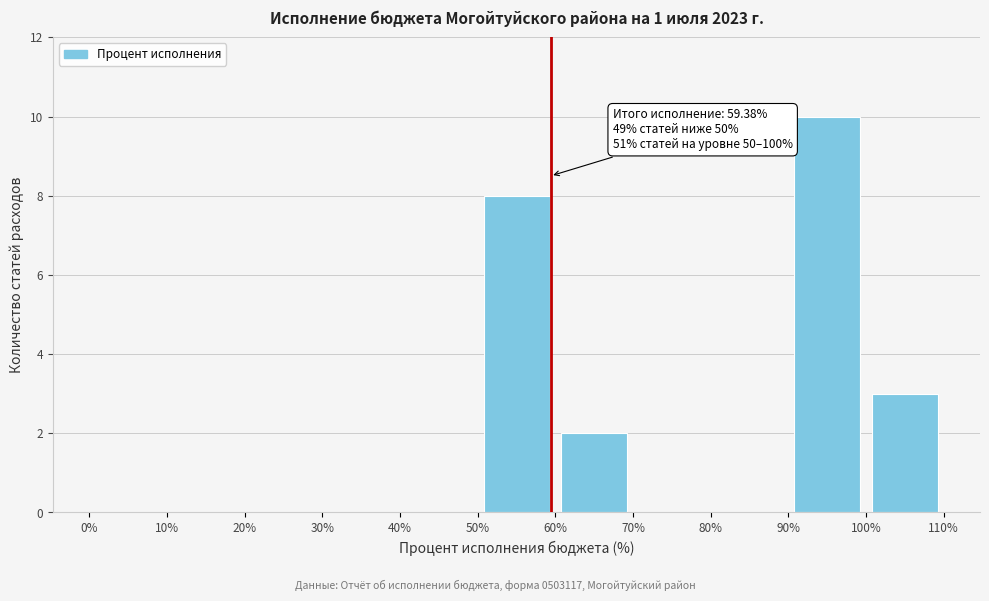

Over which range of the x-axis is the bar tallest?

90% to 100%